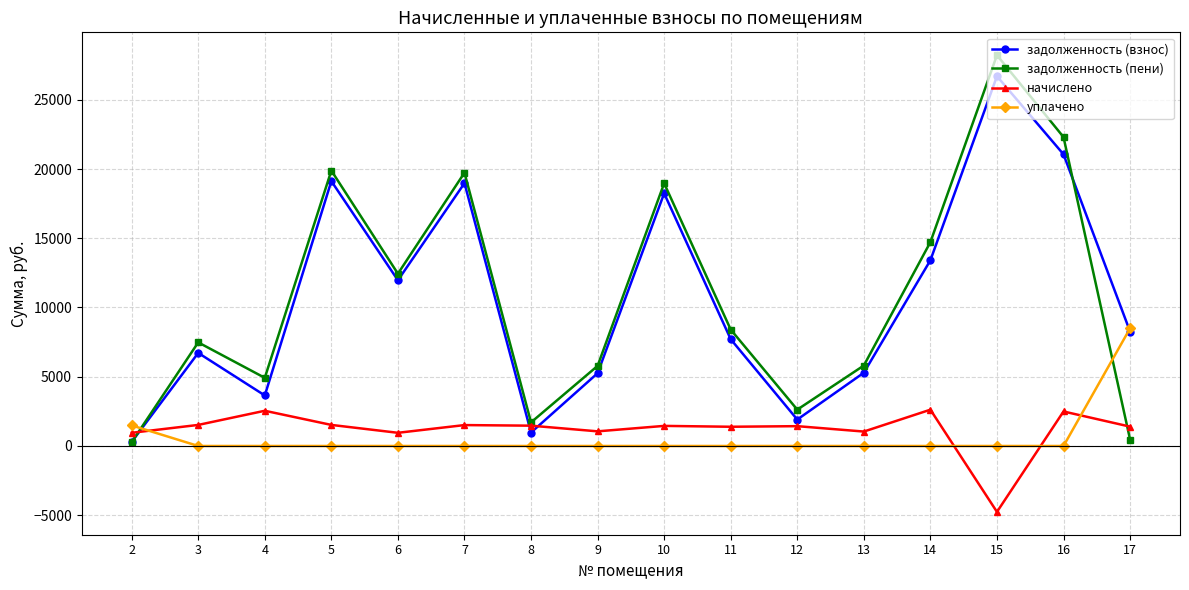

At which label does задолженность (взнос) first exceed 8262?

5